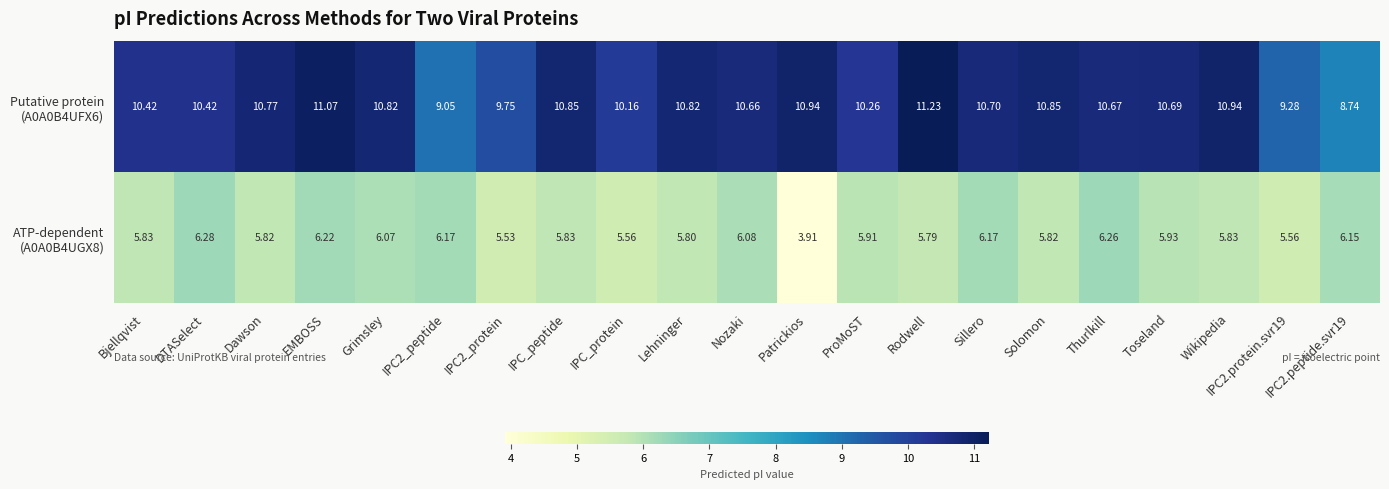

At which category is the sum across all series the highest?

EMBOSS